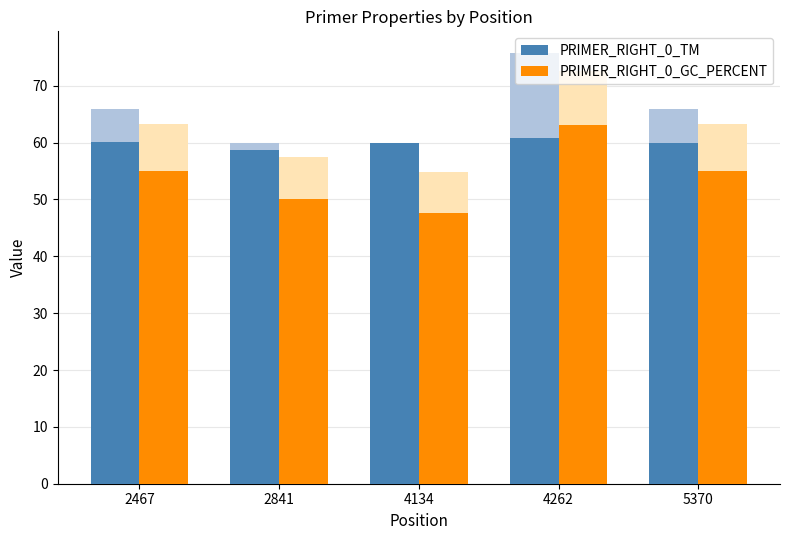

Does the chart contain any negative values?

No